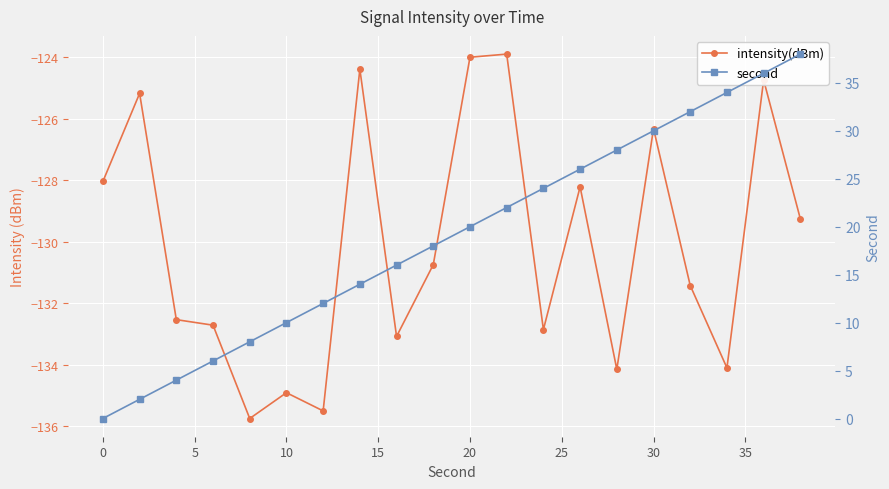

What is the difference between the maximum and minimum values in the second series?

38.0